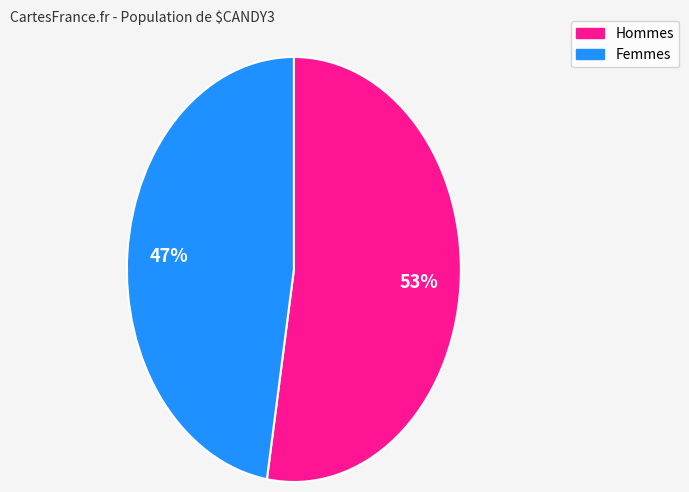

Does any single category account for the majority?

Yes